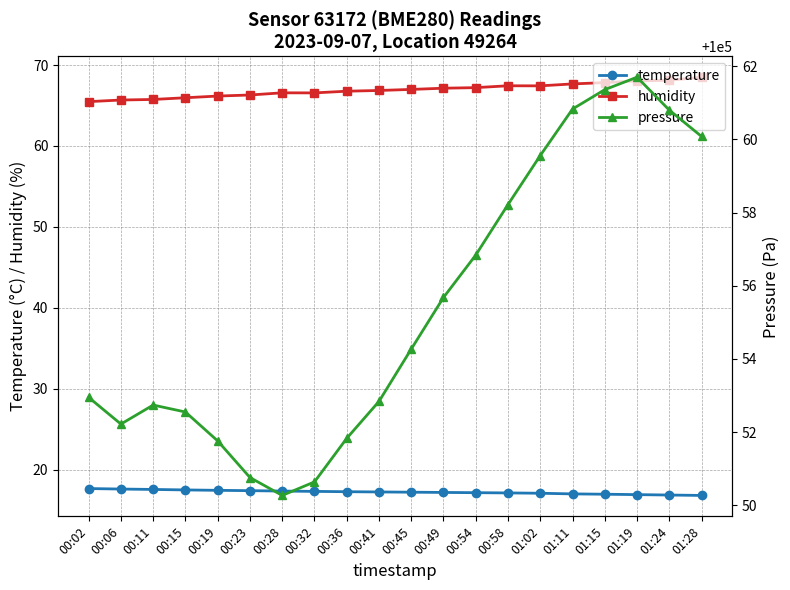

Which has a higher value, 01:28 or 01:11?

01:11